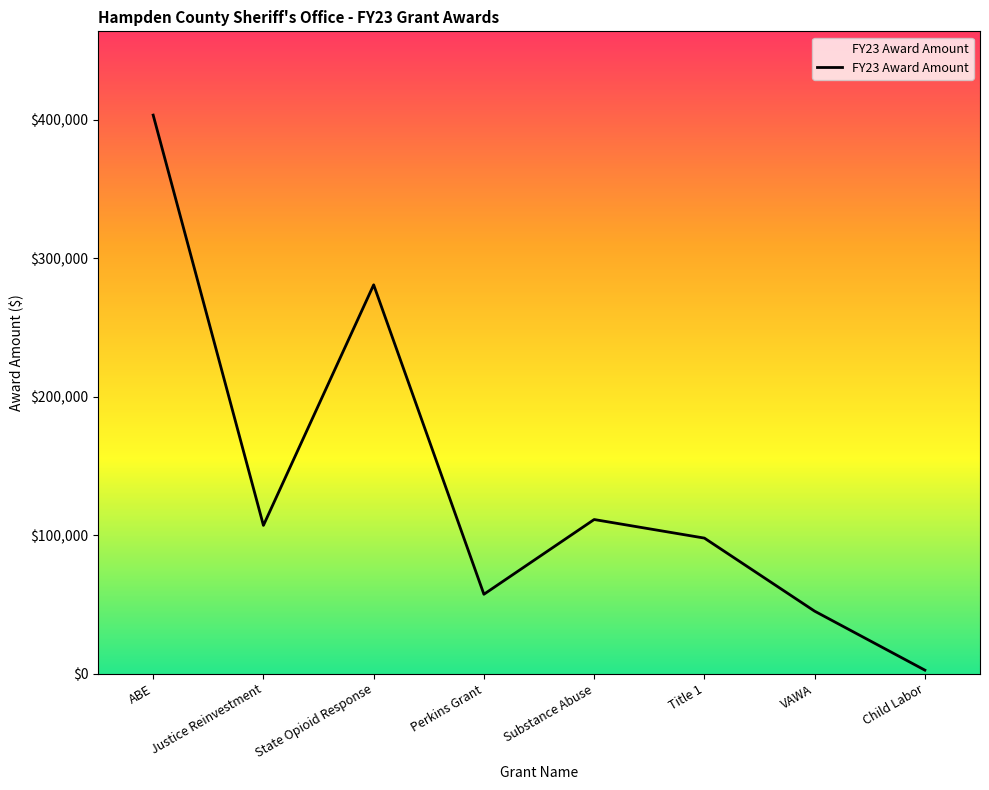

What position from the right is State Opioid Response?

6